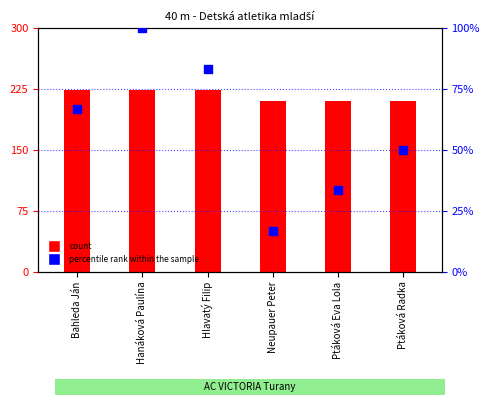

What is the total value across all series at Neupauer Peter?

226.7